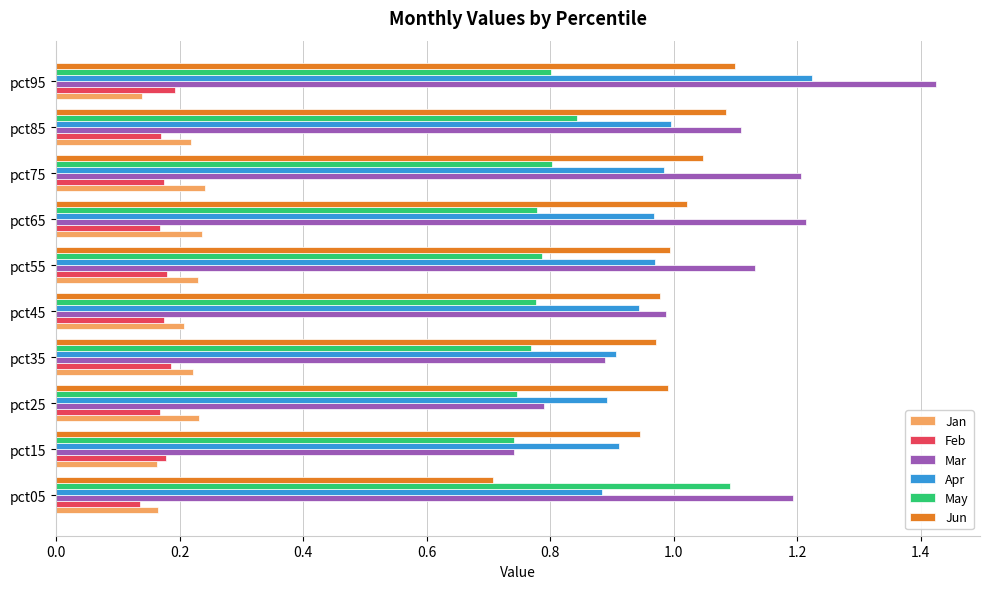

What are all the series names shown in the legend?

Jan, Feb, Mar, Apr, May, Jun